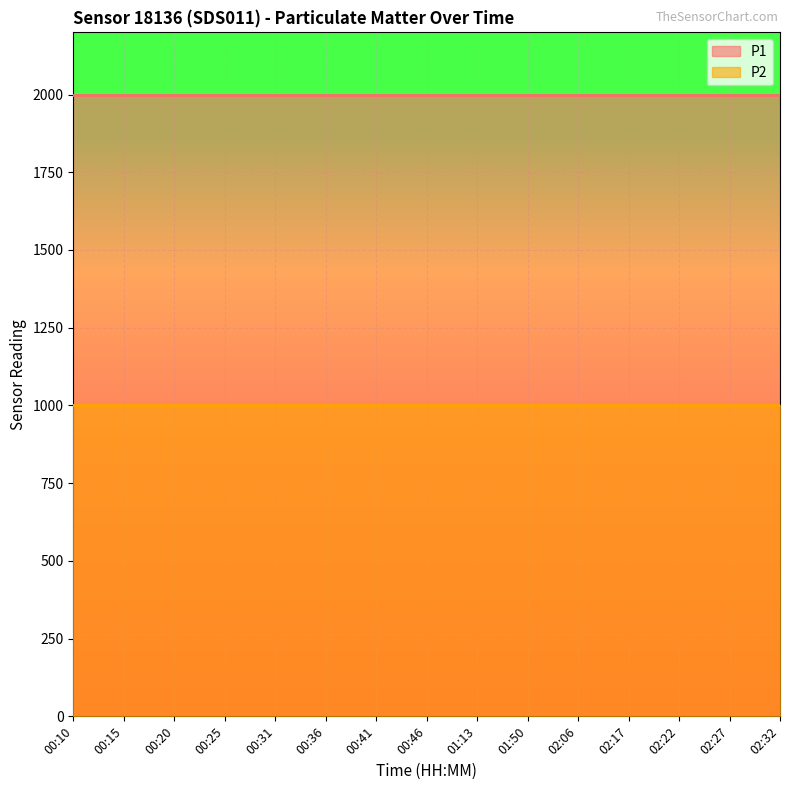

Reading left to right, what are all the values shown in this chart?

P1: 1999.9	1999.9	1999.9	1999.9	1999.9	1999.9	1999.9	1999.9	1999.9	1999.9	1999.9	1999.9	1999.9	1999.9	1999.9
P2: 999.9	999.9	999.9	999.9	999.9	999.9	999.9	999.9	999.9	999.9	999.9	999.9	999.9	999.9	999.9